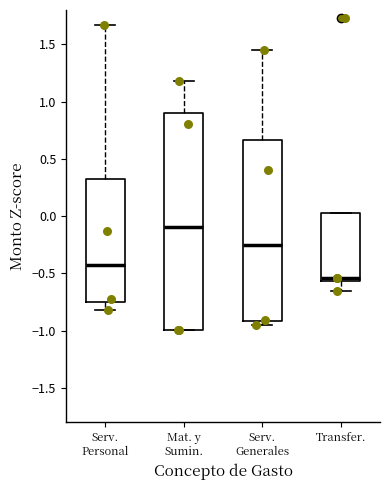

Where does the upper whisker of the box for Mat. y Sumin. end on the y-axis? The values are not printed on the chart, so give them approximately, as read against the axis.

1.20